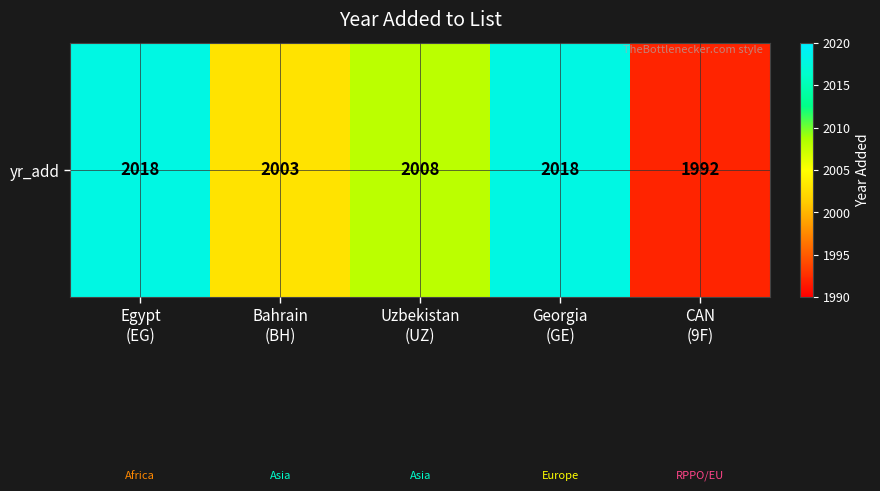

The chart shows a value of 1992 at CAN
(9F). True or false?

True